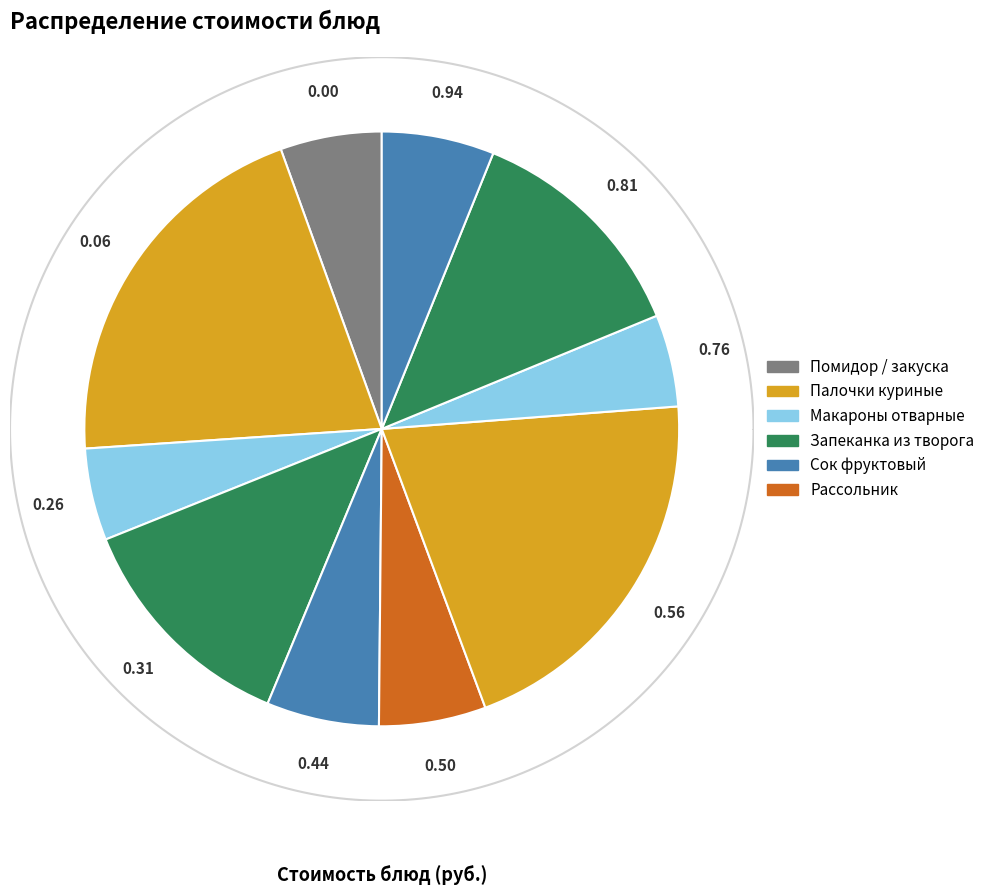

True or false: Запеканка из творога (завтрак) accounts for 13% of the total.

True